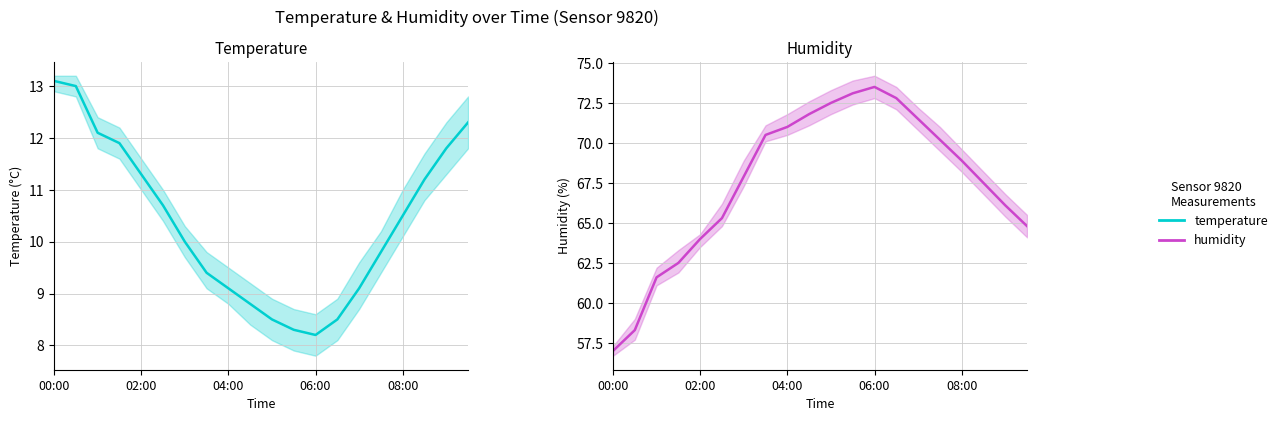

True or false: humidity has a value of 65.3 at 5.

True